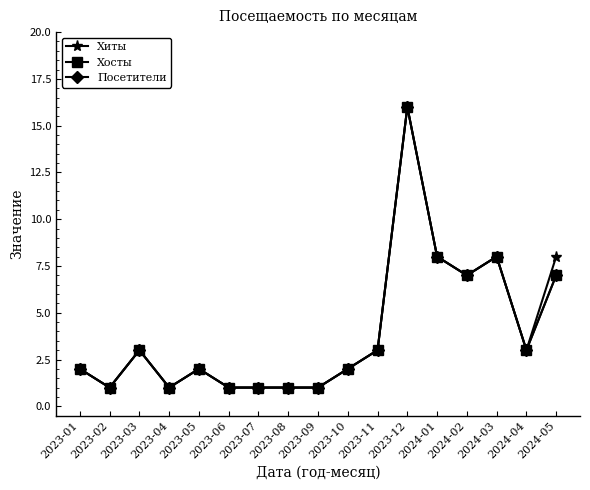

Is this an area chart (filled region under the line)?

No